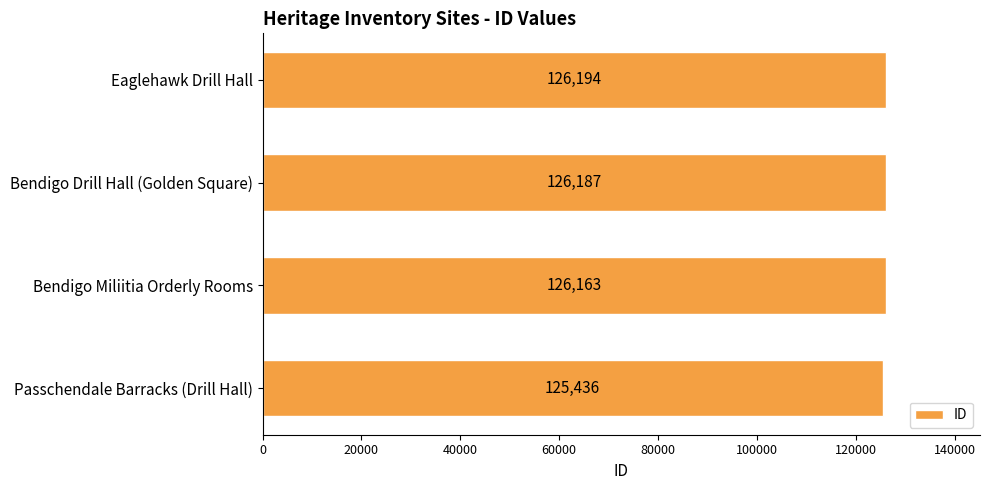

What is the maximum value shown in the chart?

126194